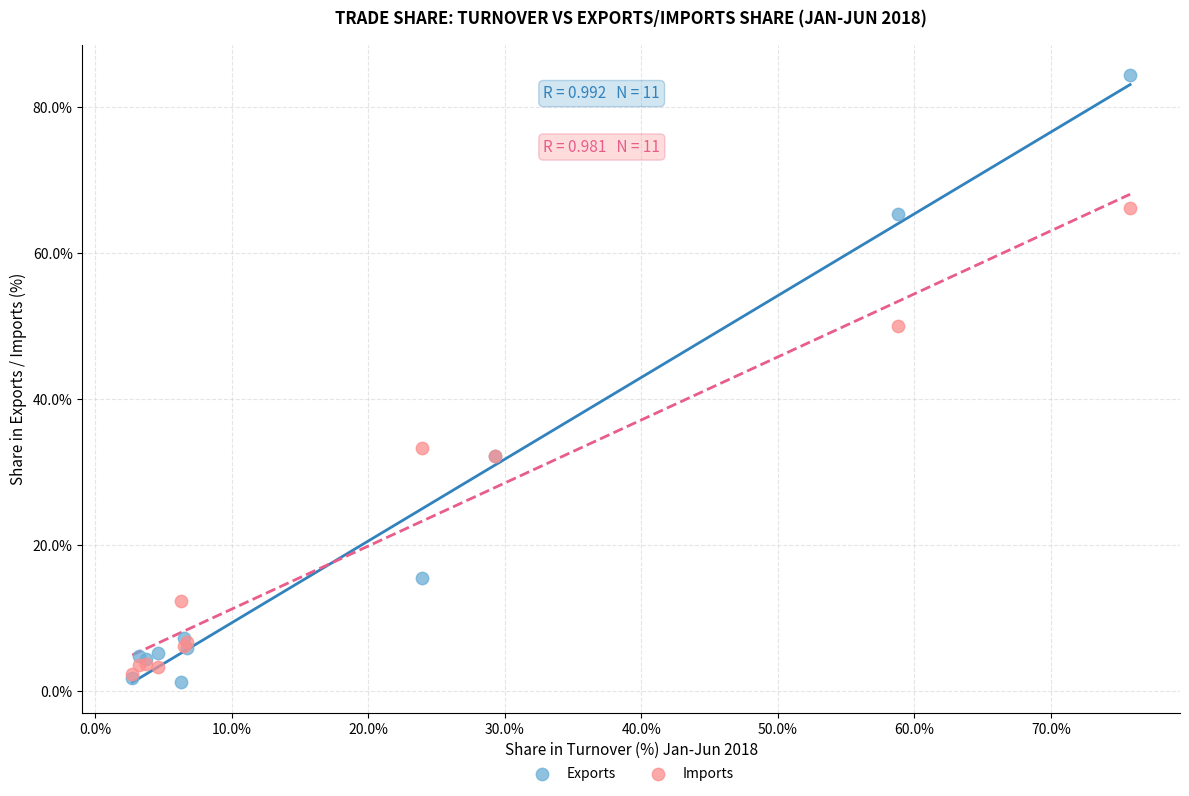

Which series contains the lowest Y value?

Exports